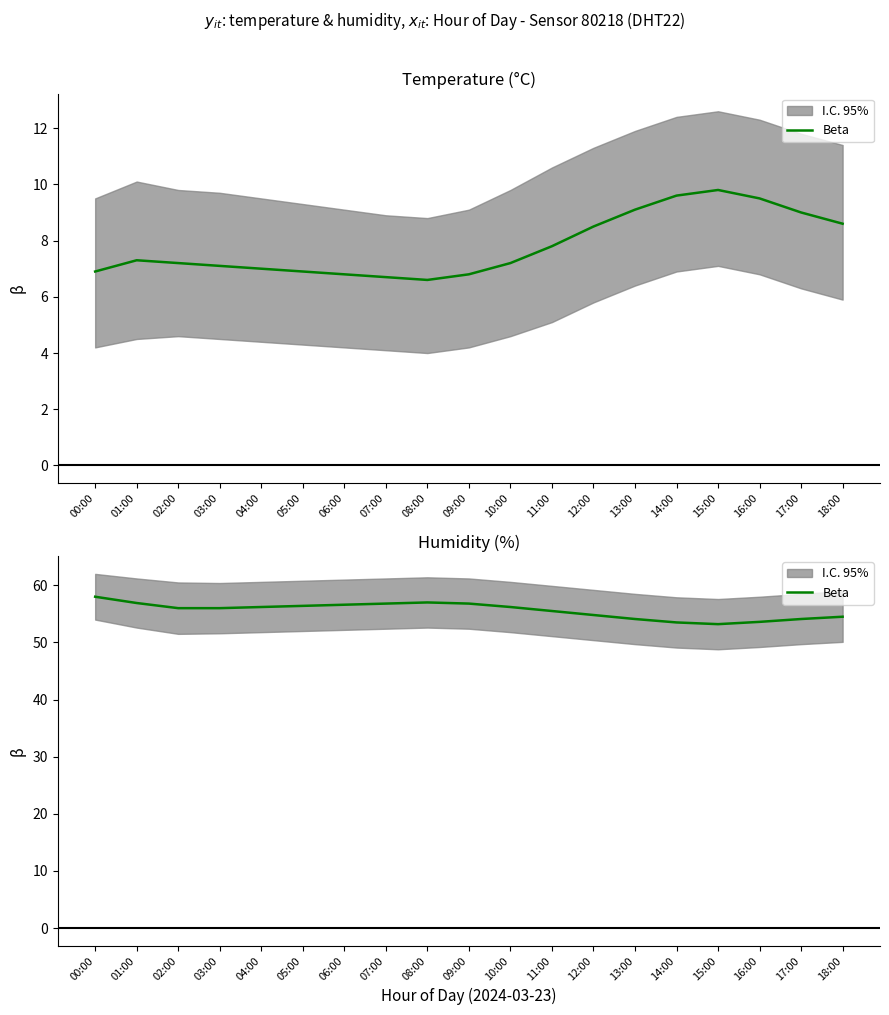

What is the label of the 3rd point from the right?

16:00